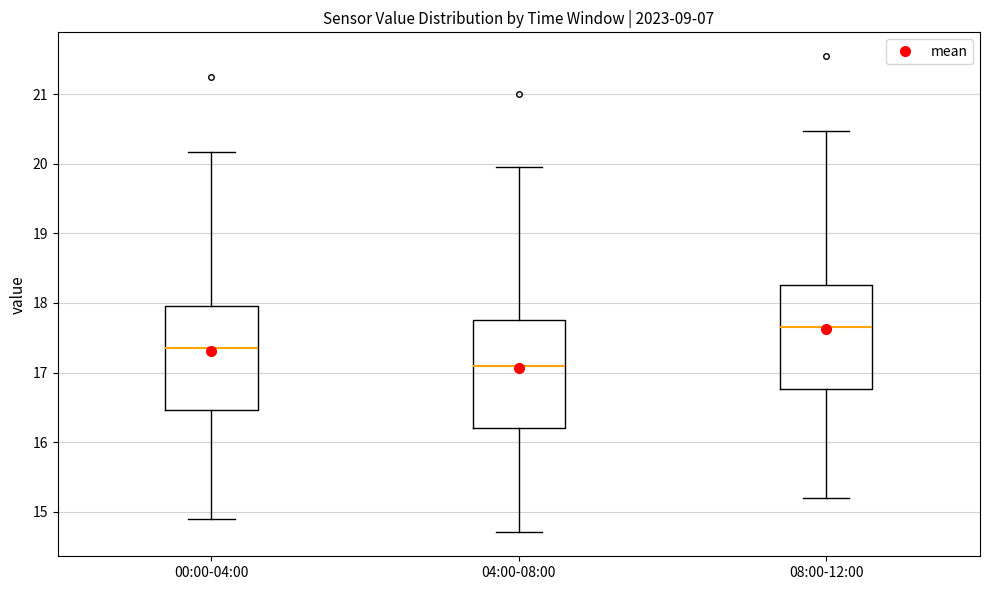

Which box's median line is the lowest?

04:00-08:00